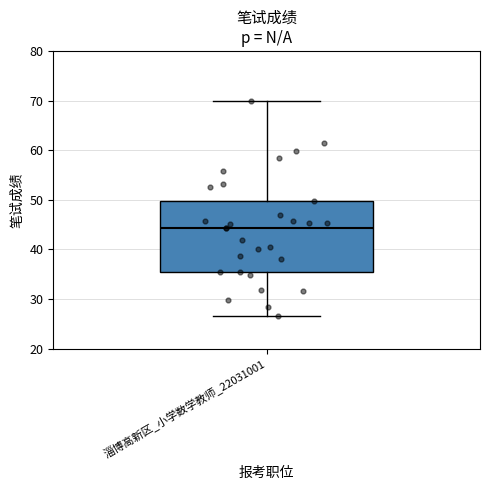

Read this box plot against the y-axis: the position of the median line, the range covered by the box, and the ends of both whiskers. The values are not printed on the chart, so give them approximately, as read against the axis.

median 44, box 36 to 50, whiskers 27 to 70